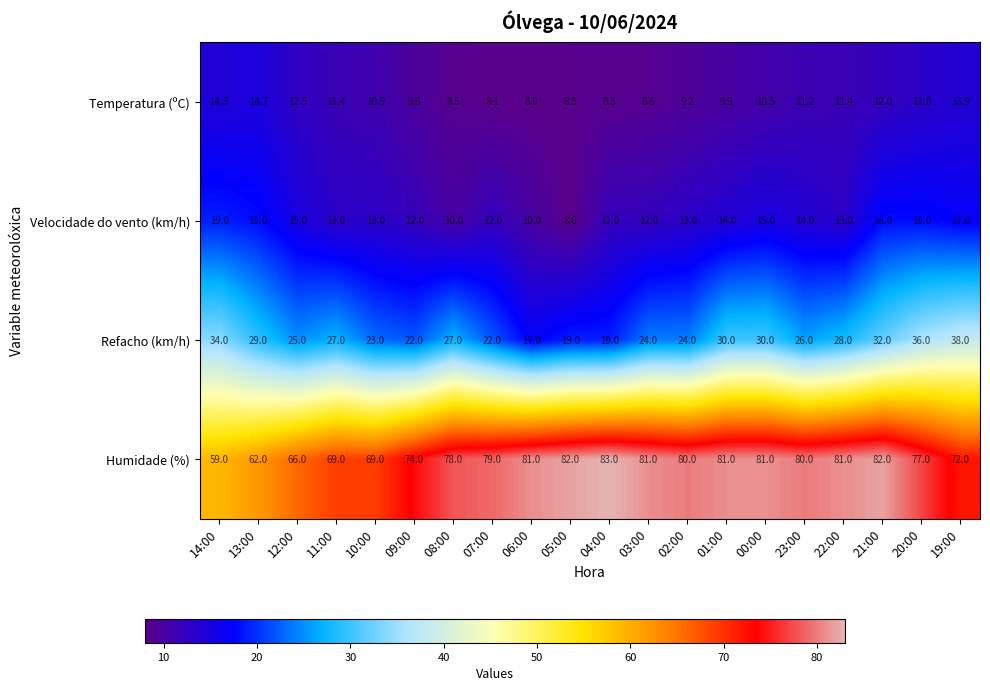

Rank the series by their maximum value, from lowest to highest.

Temperatura (ºC), Velocidade do vento (km/h), Refacho (km/h), Humidade (%)